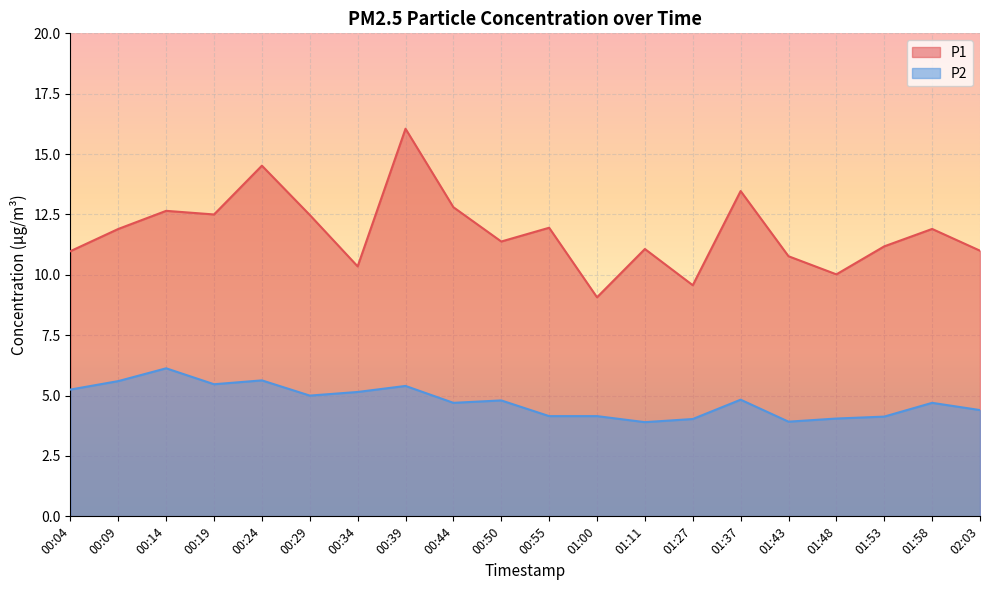

True or false: P1 and P2 cross at least once.

False